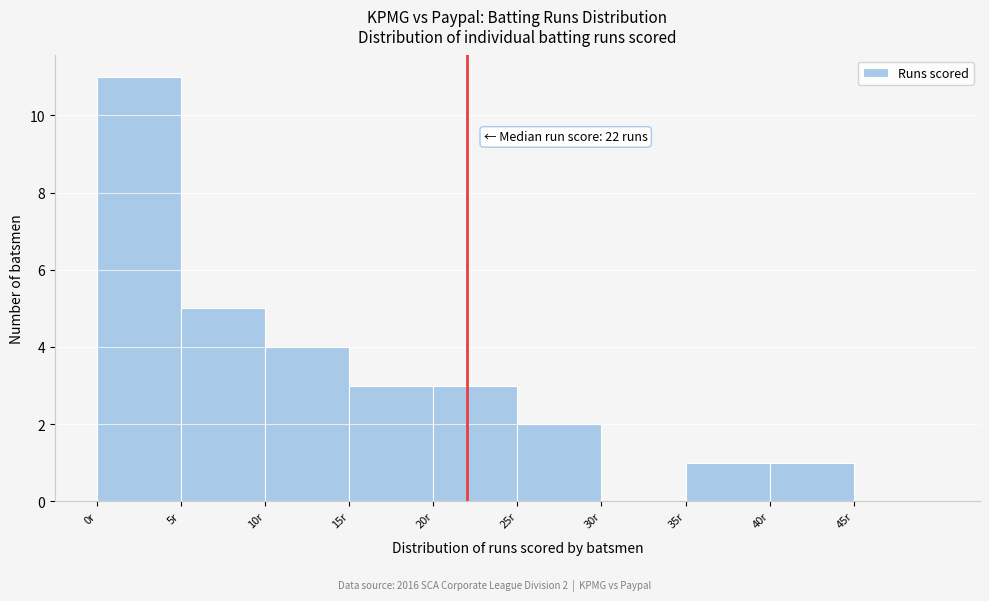

Over which range of the x-axis is the bar tallest?

0 to 5